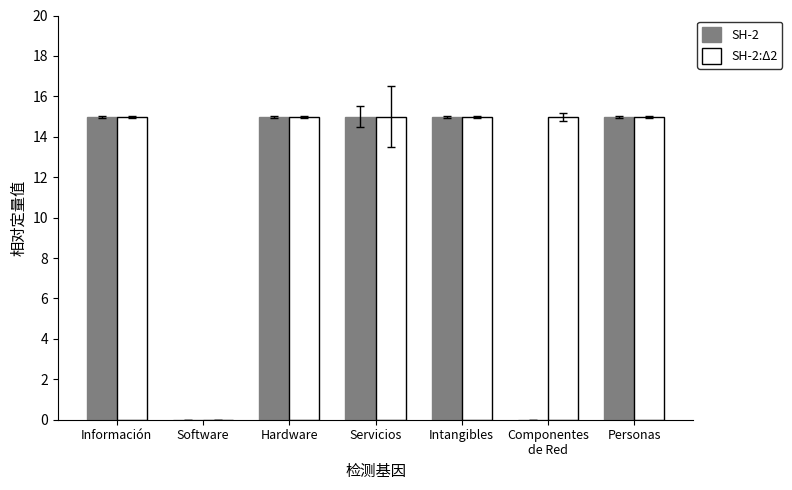

How many distinct data groups are displayed?

2